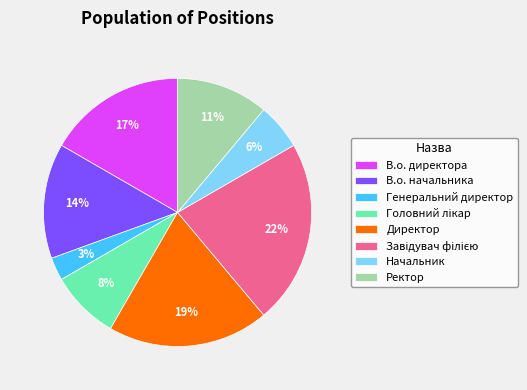

Is the sum of В.о. начальника and В.о. директора greater than half?

No